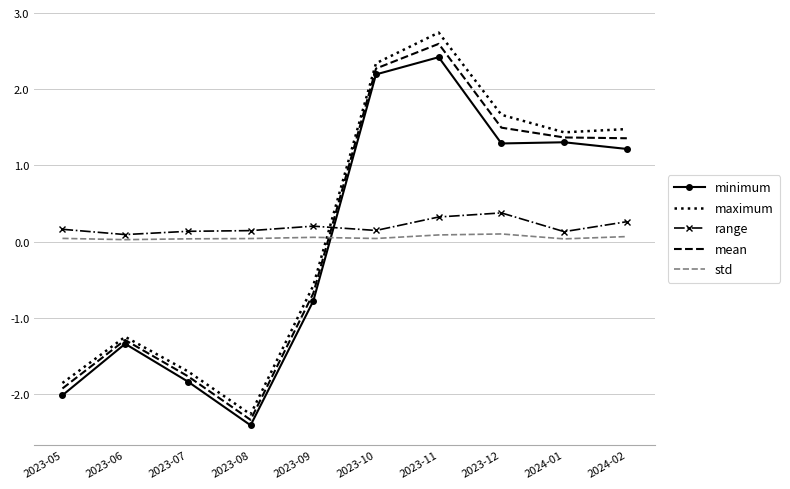

True or false: minimum has a value of 1.3 at 2023-12.

True